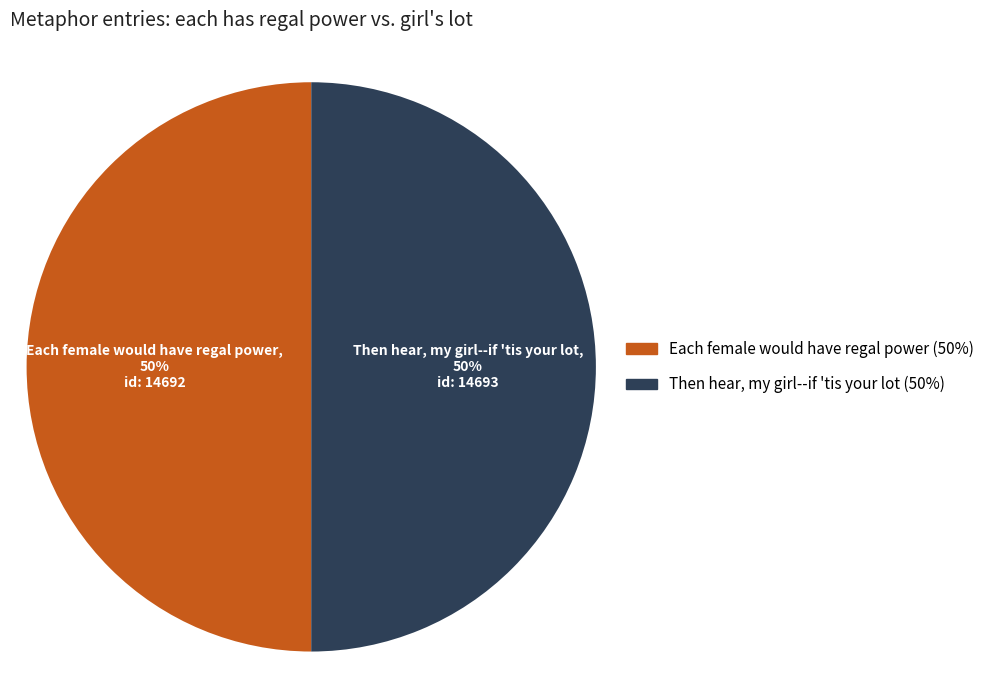

Approximately how many times larger is the value at Then hear, my girl--if 'tis your lot compared to Each female would have regal power?

1.0